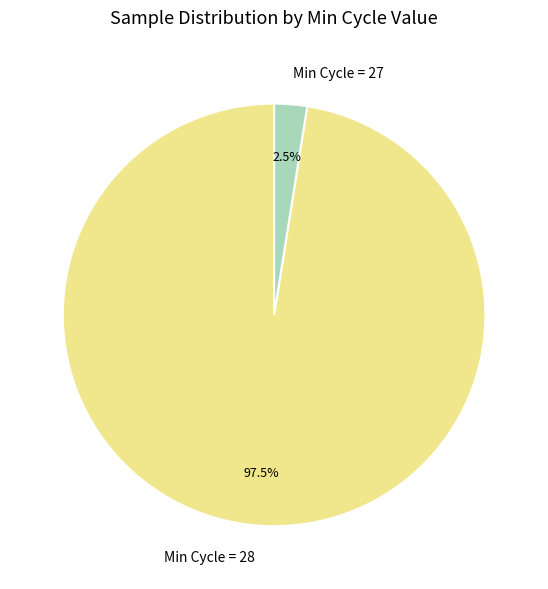

What is the majority slice?

Min Cycle = 28